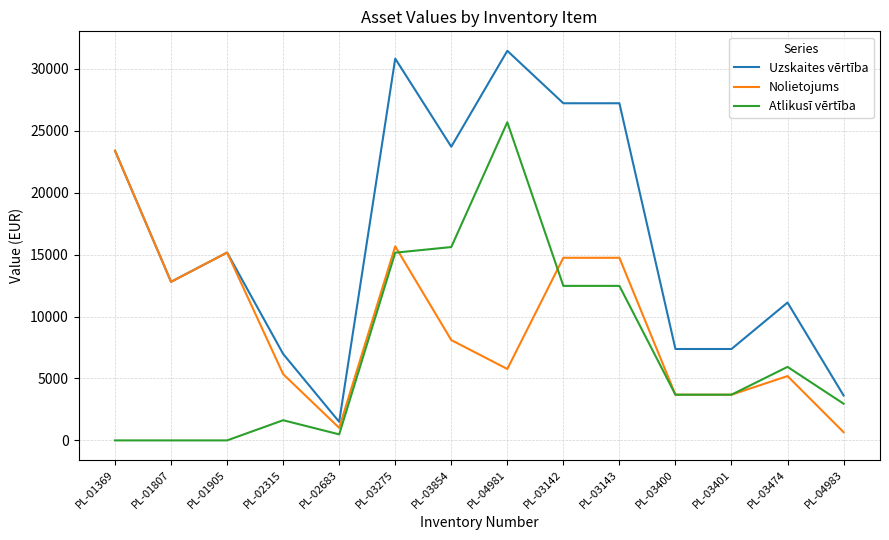

Which series has the widest spread of values?

Uzskaites vērtība